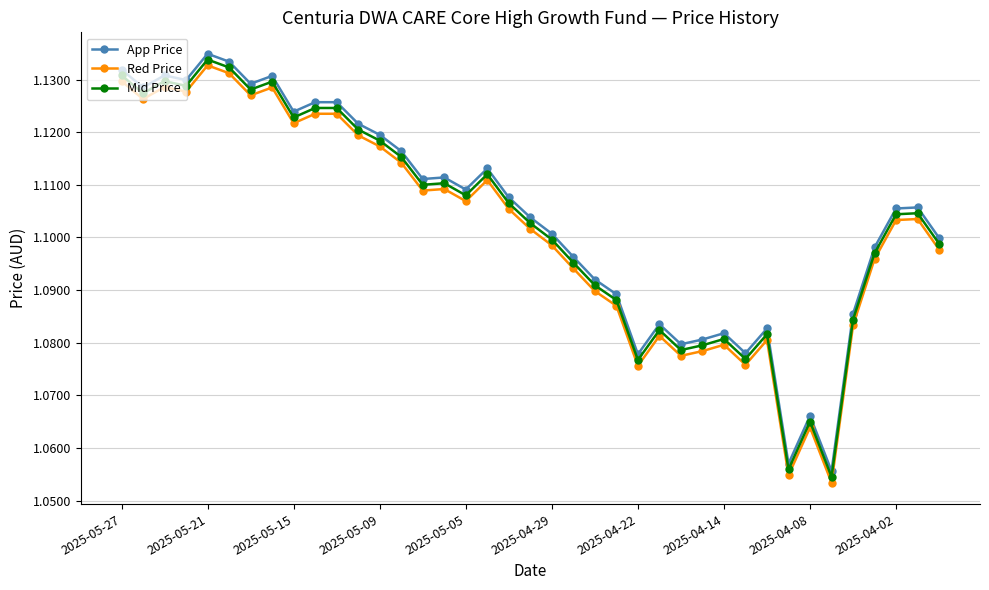

How many App Price values are between 1 and 2?

39